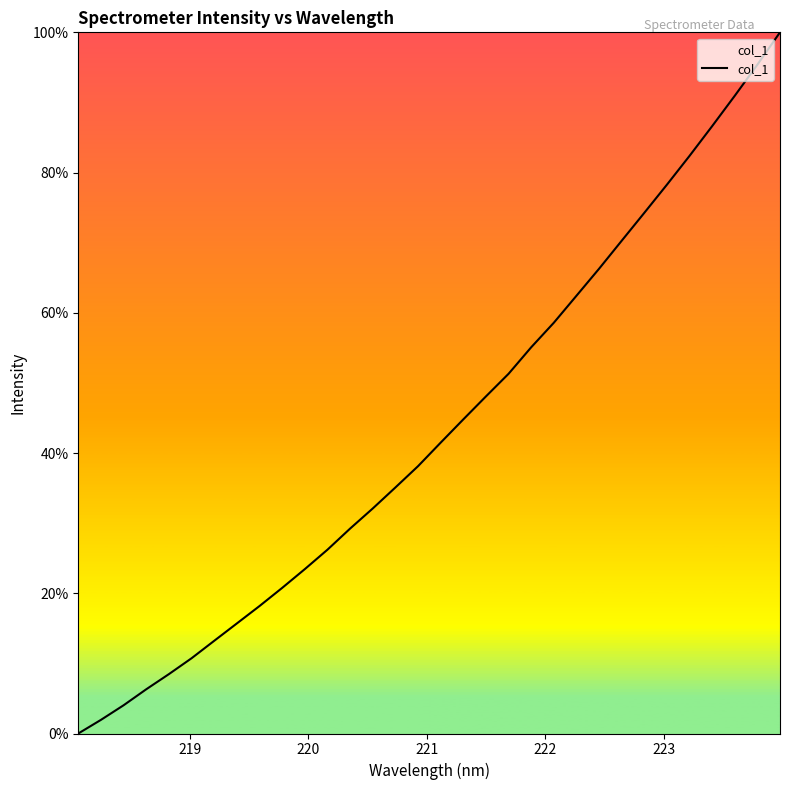

What is the difference between the maximum and minimum values?

100.0